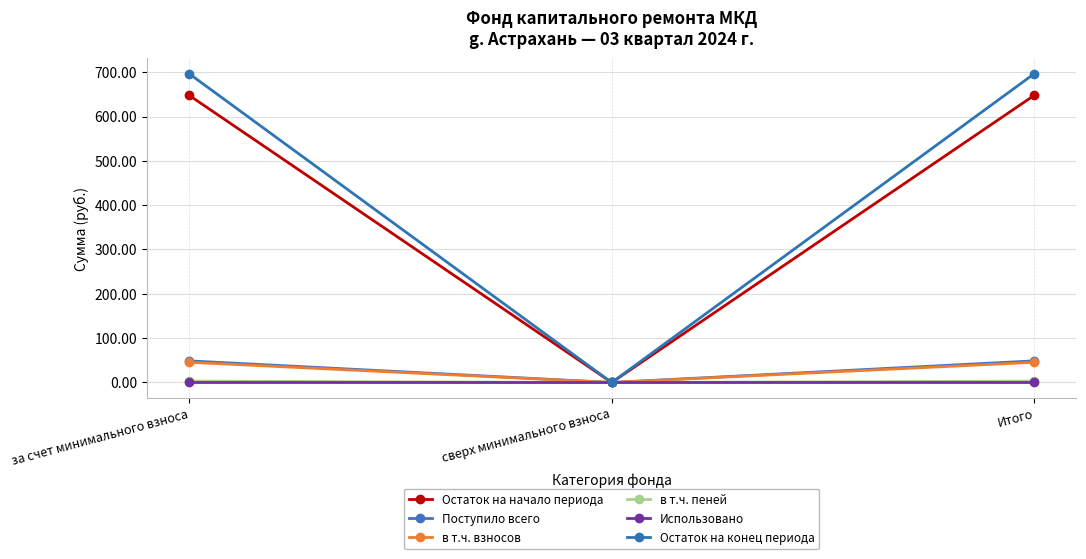

At how many categories does at least one series exceed 125?

2